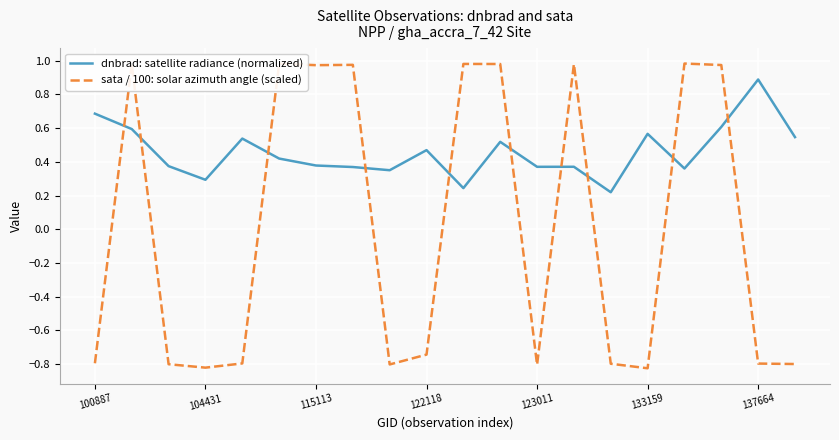

What is the difference between the maximum and minimum values in the sata / 100: solar azimuth angle (scaled) series?

1.8